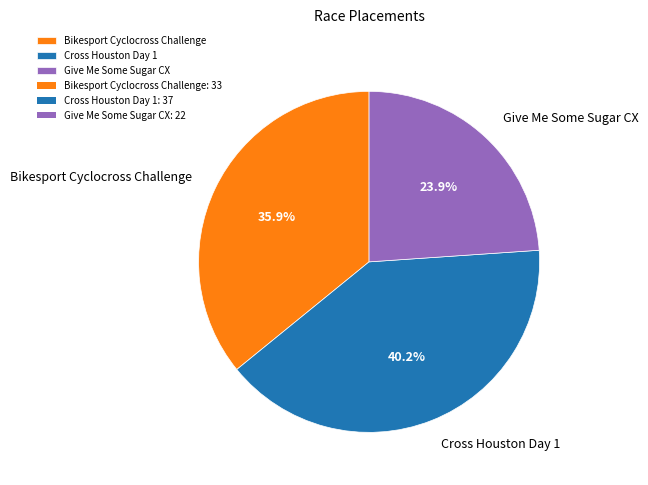

To the nearest percent, what portion does Bikesport Cyclocross Challenge represent?

36%